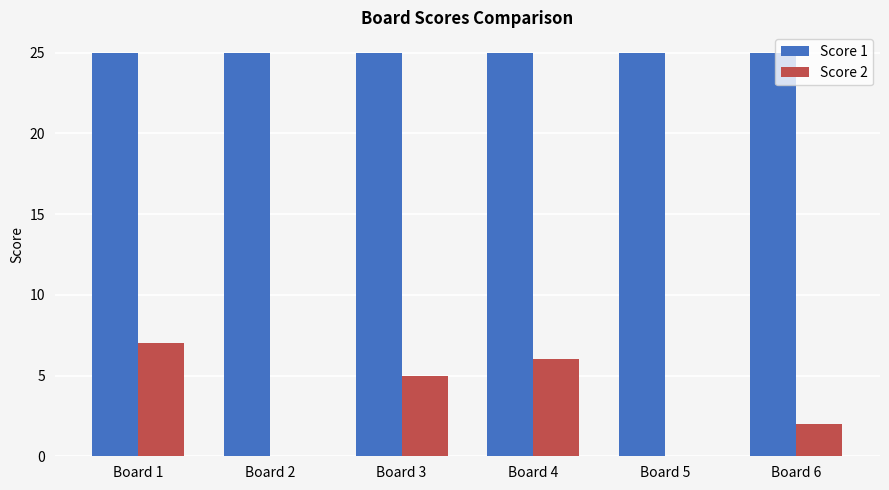

Which series changed the most between Board 3 and Board 6?

Score 2